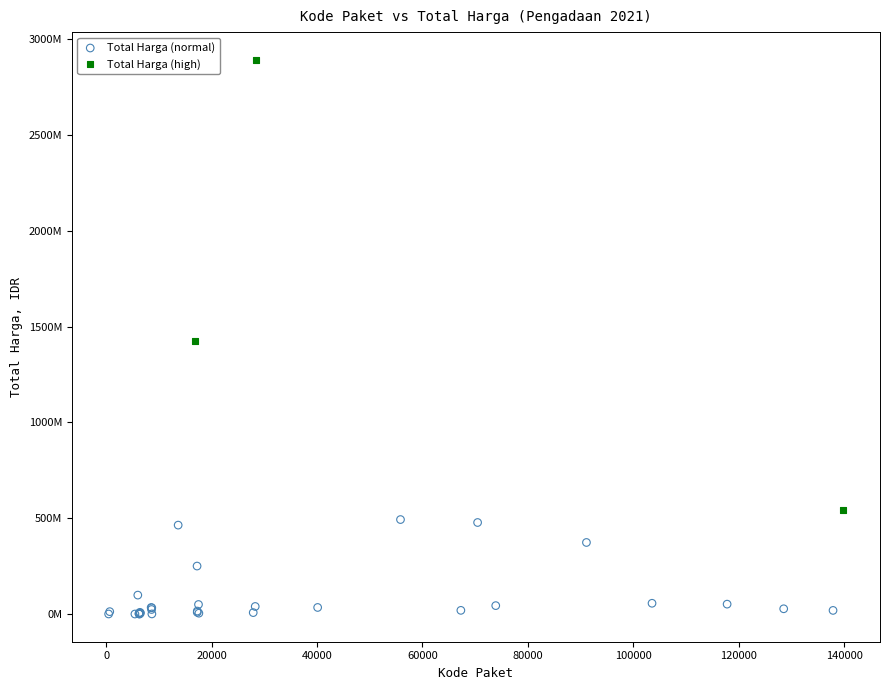

Which series has the widest spread of Y values?

Total Harga (high)